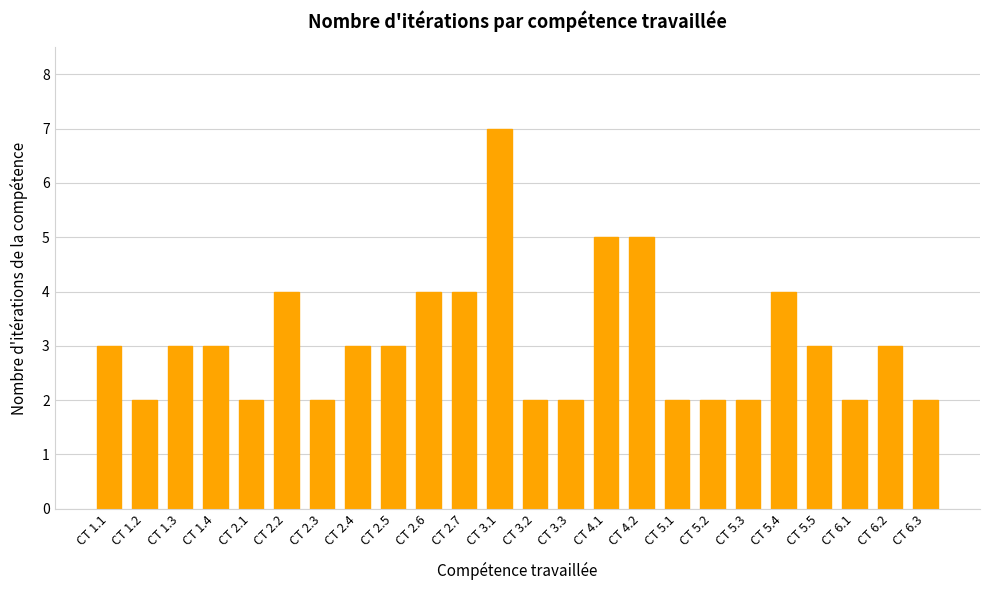

What is the ratio of the value at CT 1.1 to the value at CT 2.3?

1.5